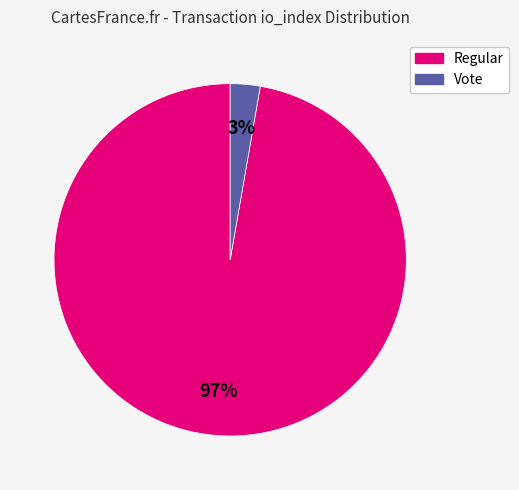

Between Vote and Regular, which is larger?

Regular